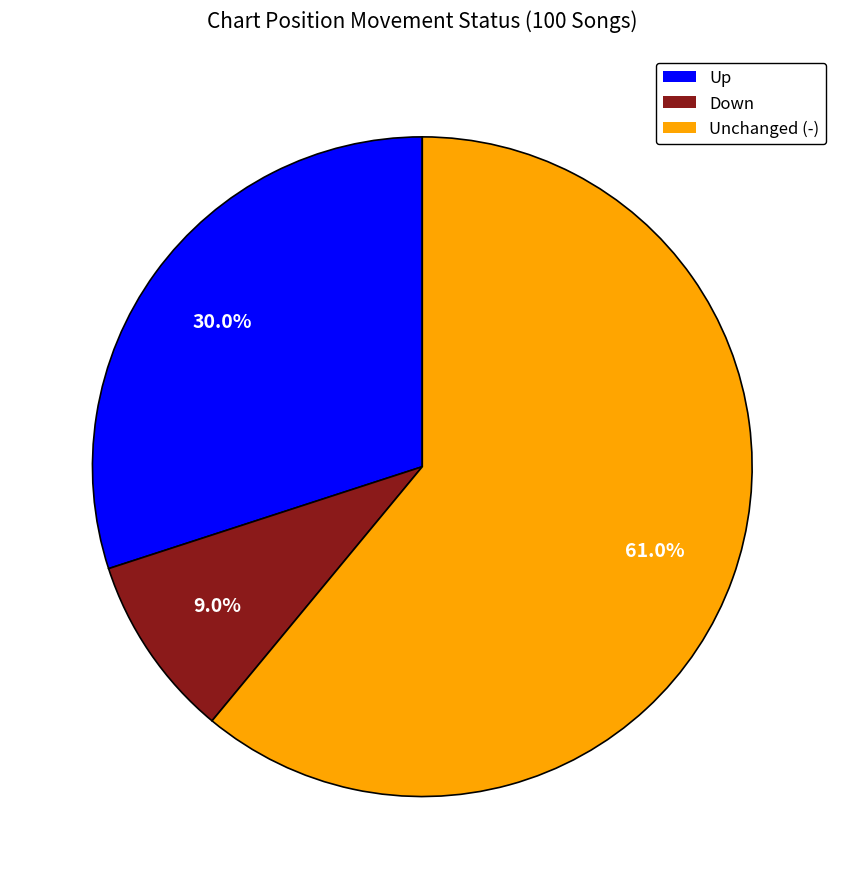

Which has a higher value, Unchanged (-) or Down?

Unchanged (-)